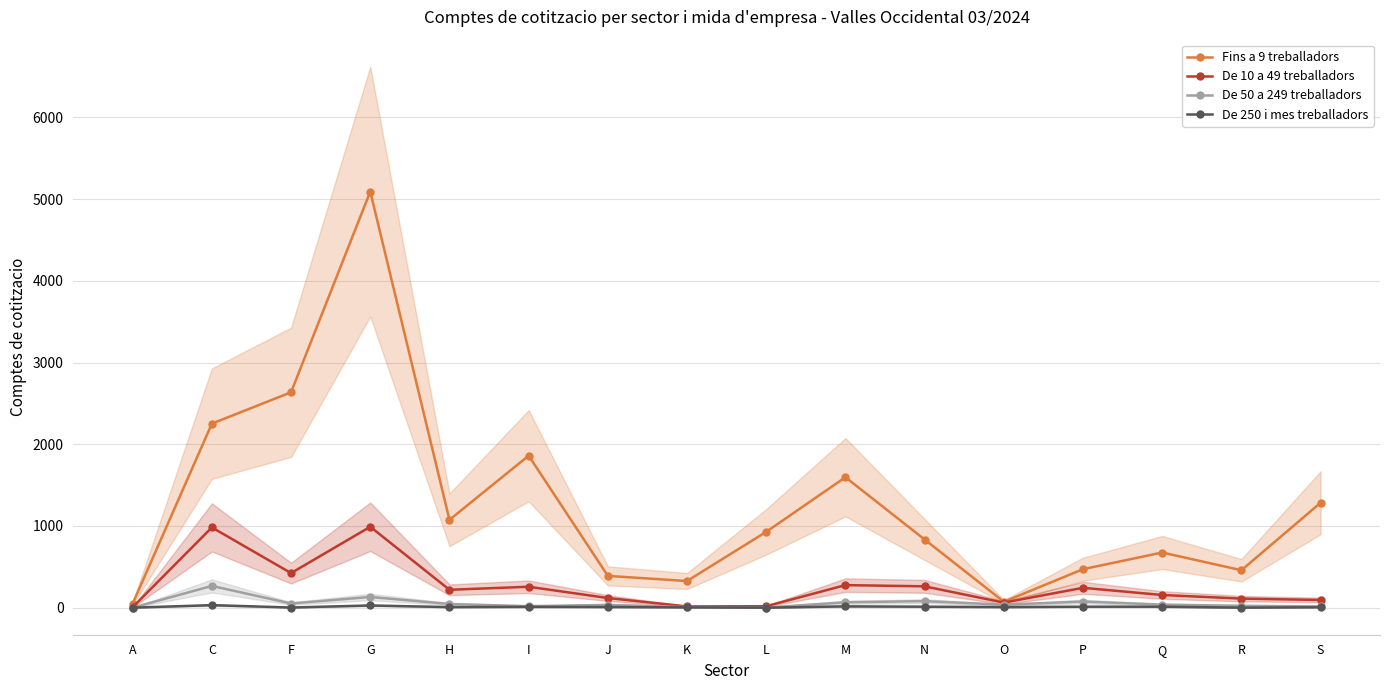

What is the label of the 10th point from the right?

J